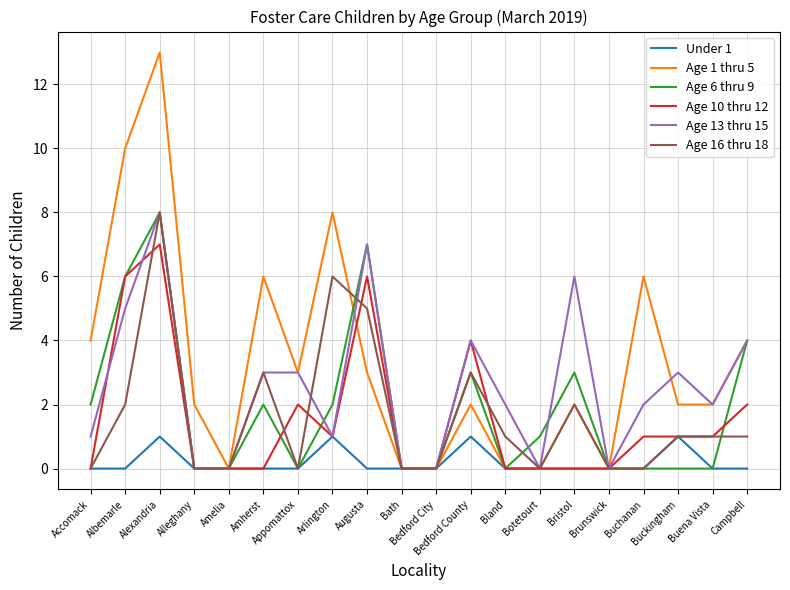

Reading left to right, what are all the values shown in this chart?

Under 1: Accomack=0	Albemarle=0	Alexandria=1	Alleghany=0	Amelia=0	Amherst=0	Appomattox=0	Arlington=1	Augusta=0	Bath=0	Bedford City=0	Bedford County=1	Bland=0	Botetourt=0	Bristol=0	Brunswick=0	Buchanan=0	Buckingham=1	Buena Vista=0	Campbell=0
Age 1 thru 5: Accomack=4	Albemarle=10	Alexandria=13	Alleghany=2	Amelia=0	Amherst=6	Appomattox=3	Arlington=8	Augusta=3	Bath=0	Bedford City=0	Bedford County=2	Bland=0	Botetourt=0	Bristol=2	Brunswick=0	Buchanan=6	Buckingham=2	Buena Vista=2	Campbell=4
Age 6 thru 9: Accomack=2	Albemarle=6	Alexandria=8	Alleghany=0	Amelia=0	Amherst=2	Appomattox=0	Arlington=2	Augusta=7	Bath=0	Bedford City=0	Bedford County=3	Bland=0	Botetourt=1	Bristol=3	Brunswick=0	Buchanan=0	Buckingham=0	Buena Vista=0	Campbell=4
Age 10 thru 12: Accomack=0	Albemarle=6	Alexandria=7	Alleghany=0	Amelia=0	Amherst=0	Appomattox=2	Arlington=1	Augusta=6	Bath=0	Bedford City=0	Bedford County=4	Bland=0	Botetourt=0	Bristol=0	Brunswick=0	Buchanan=1	Buckingham=1	Buena Vista=1	Campbell=2
Age 13 thru 15: Accomack=1	Albemarle=5	Alexandria=8	Alleghany=0	Amelia=0	Amherst=3	Appomattox=3	Arlington=1	Augusta=7	Bath=0	Bedford City=0	Bedford County=4	Bland=2	Botetourt=0	Bristol=6	Brunswick=0	Buchanan=2	Buckingham=3	Buena Vista=2	Campbell=4
Age 16 thru 18: Accomack=0	Albemarle=2	Alexandria=8	Alleghany=0	Amelia=0	Amherst=3	Appomattox=0	Arlington=6	Augusta=5	Bath=0	Bedford City=0	Bedford County=3	Bland=1	Botetourt=0	Bristol=2	Brunswick=0	Buchanan=0	Buckingham=1	Buena Vista=1	Campbell=1